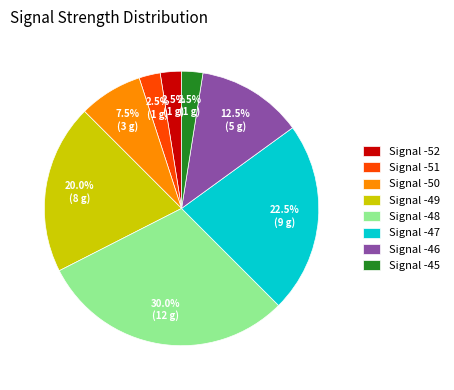

Combined, do Signal -48 and Signal -47 account for over 50%?

Yes